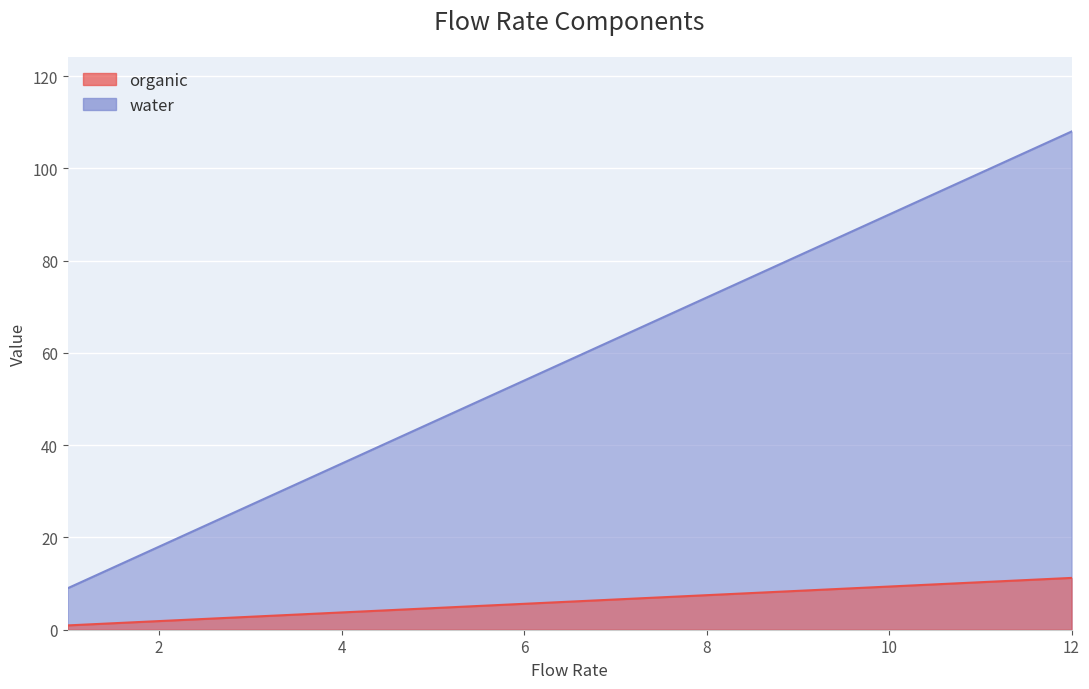

Count the organic values in the range 27 to 90.

4